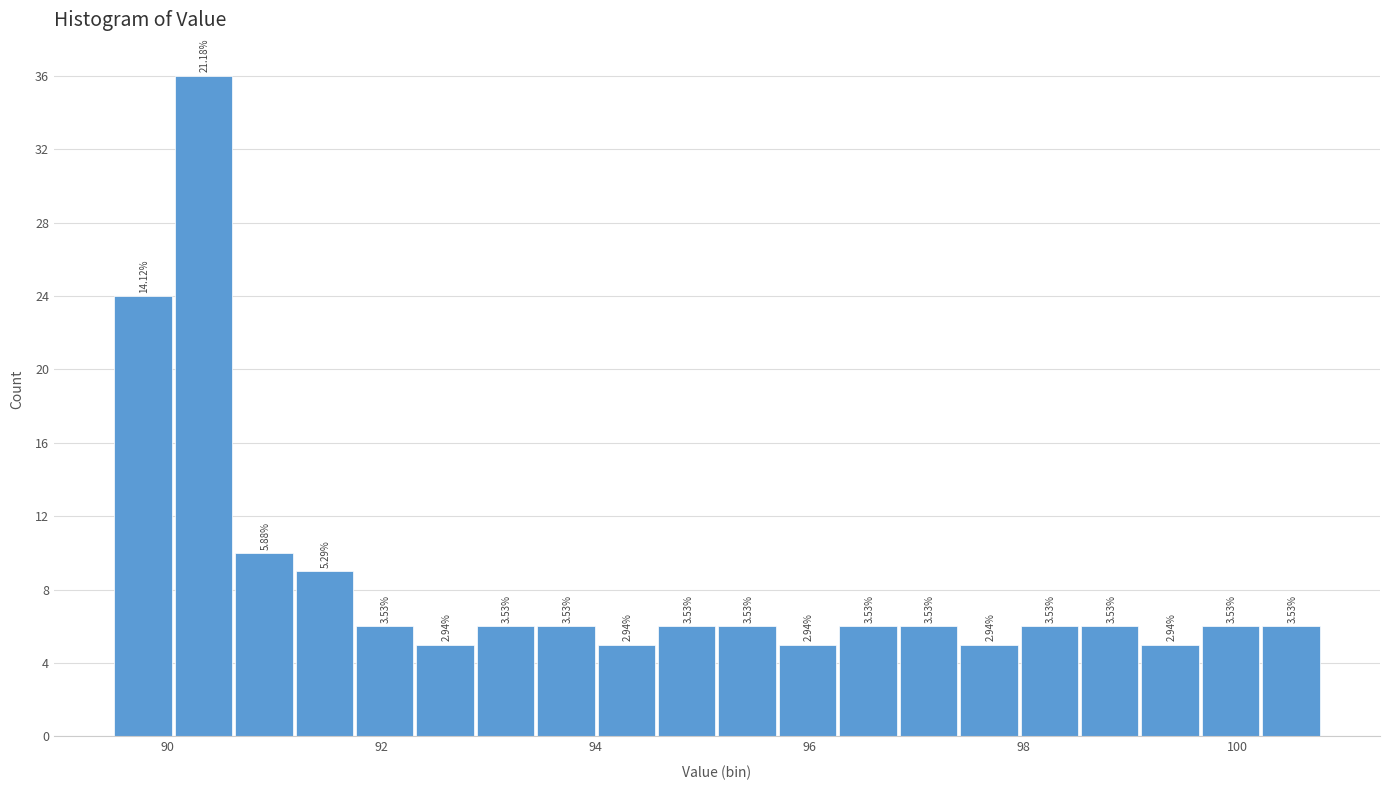

Read against the x-axis, roughly where is the centre of the tallest bar?

90.4